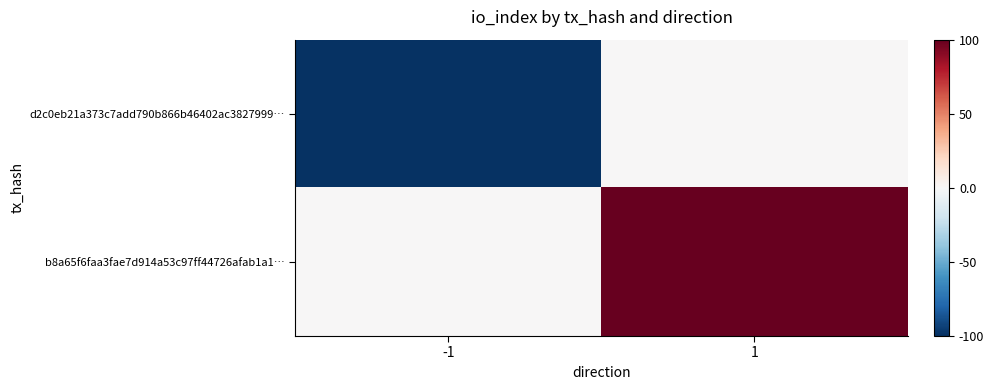

What is the maximum value shown in the chart?

100